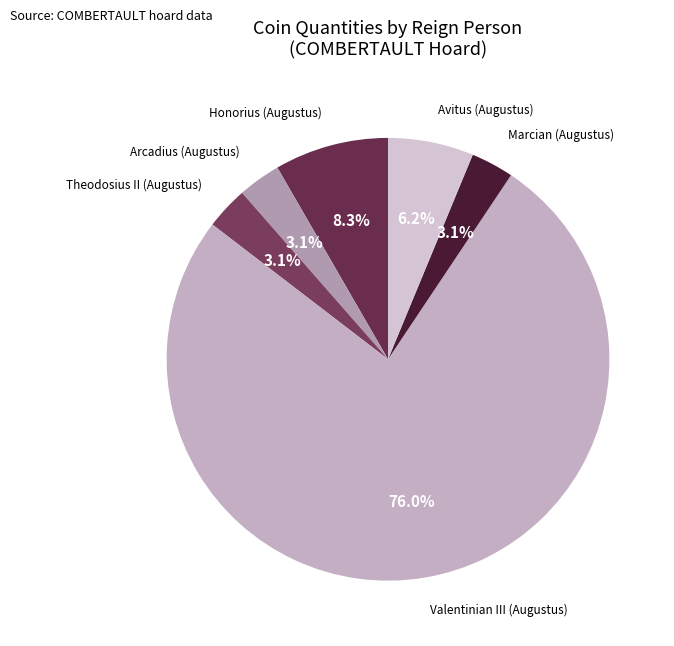

Which category has the smallest portion of the pie?

Arcadius (Augustus)